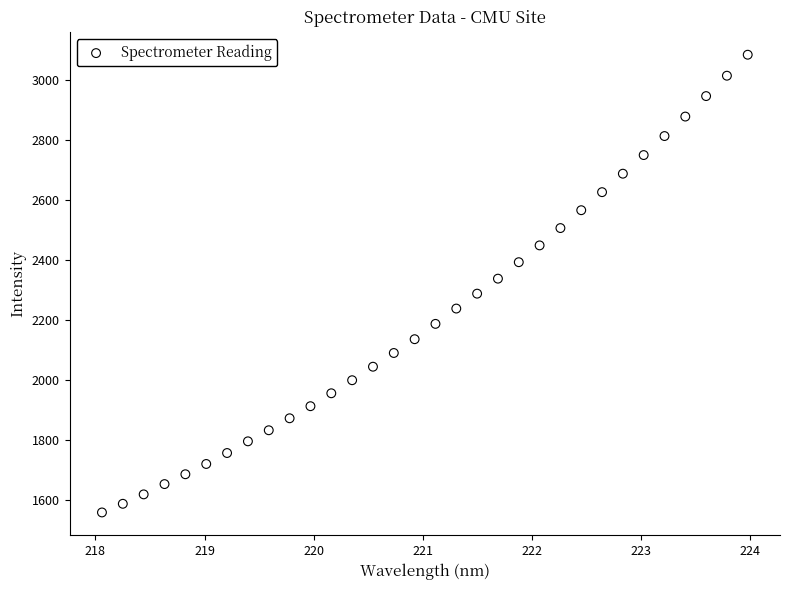

What is the range of Y values (max minus min)?

1527.8